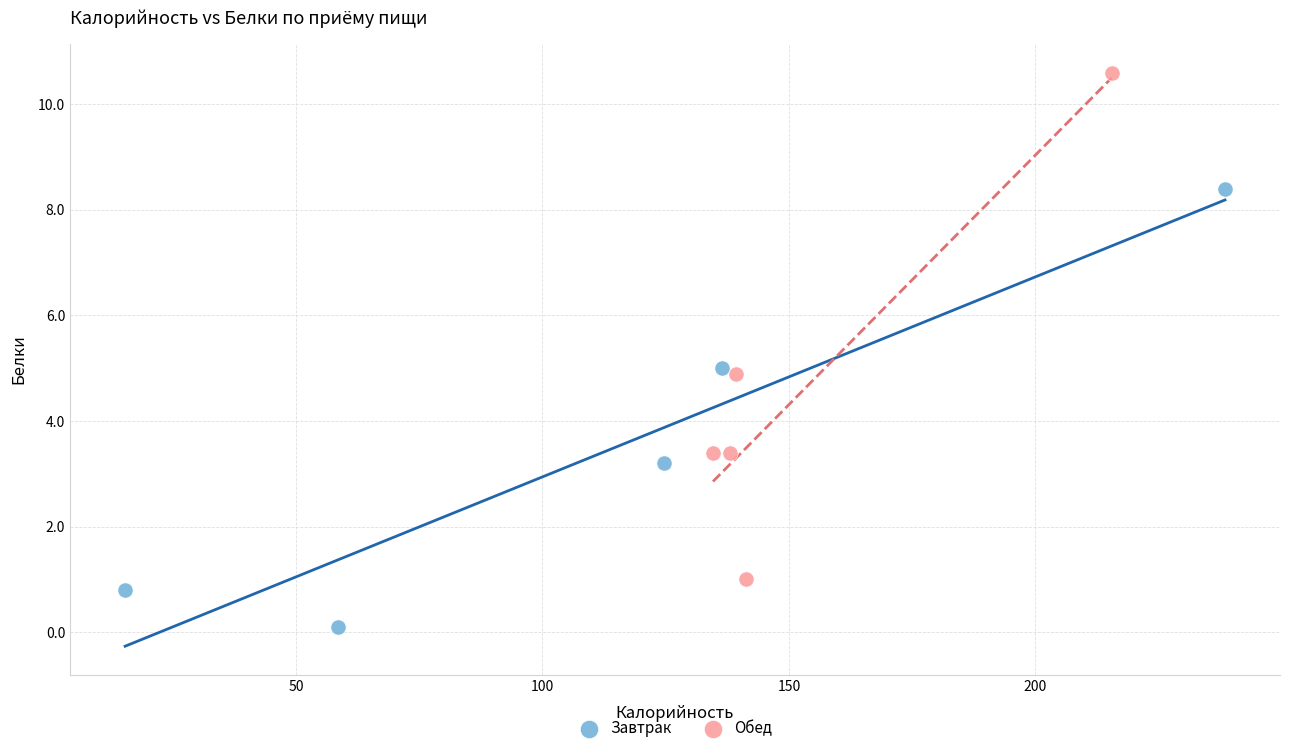

Which series contains the lowest Y value?

Завтрак